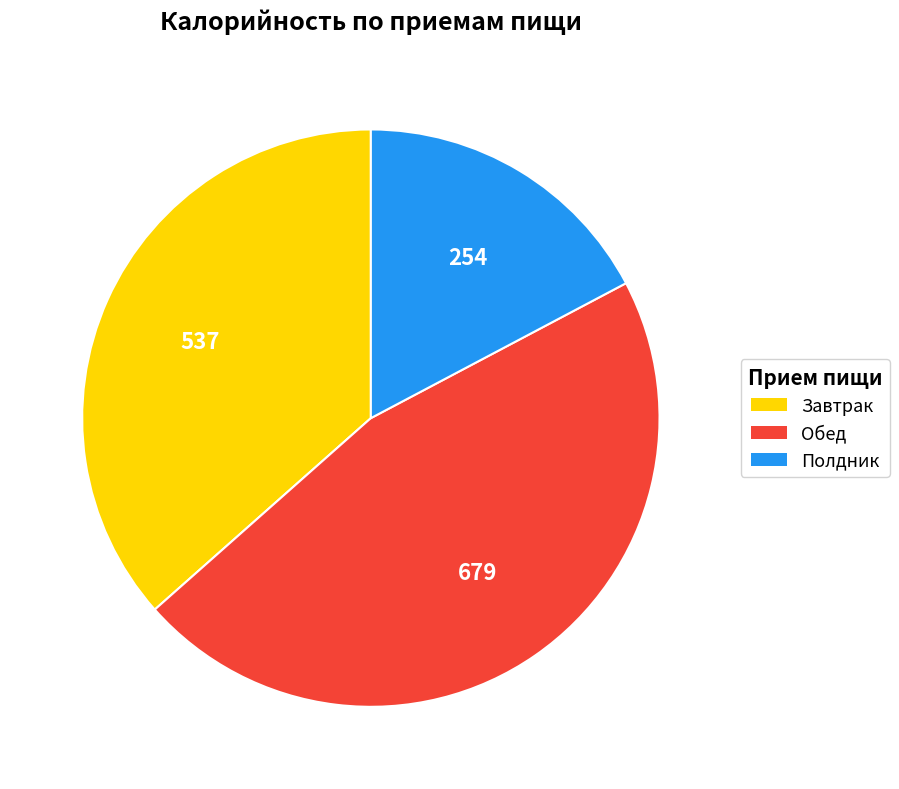

What is the ratio of the value at Завтрак to the value at Обед?

0.8